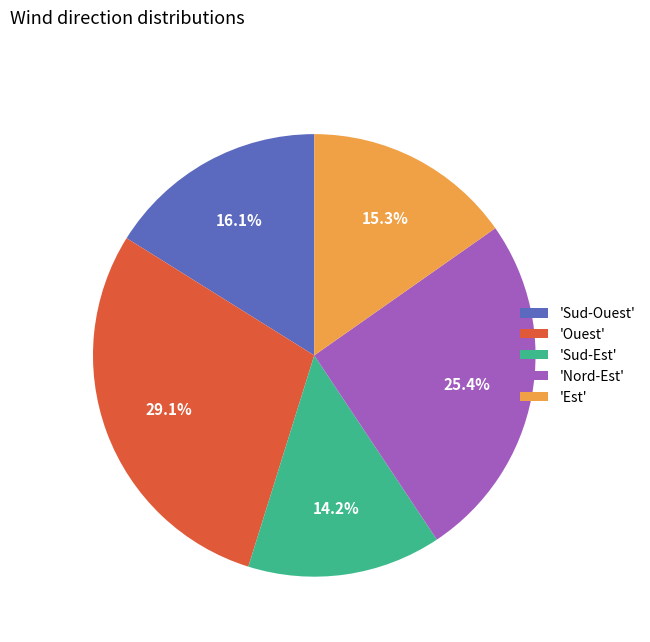

Is 'Ouest' the majority of the pie?

No